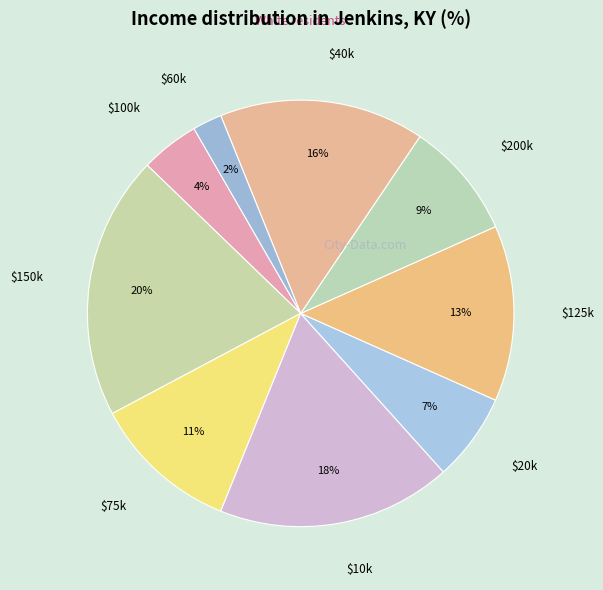

Is it true that $150k is 20% of the pie?

True